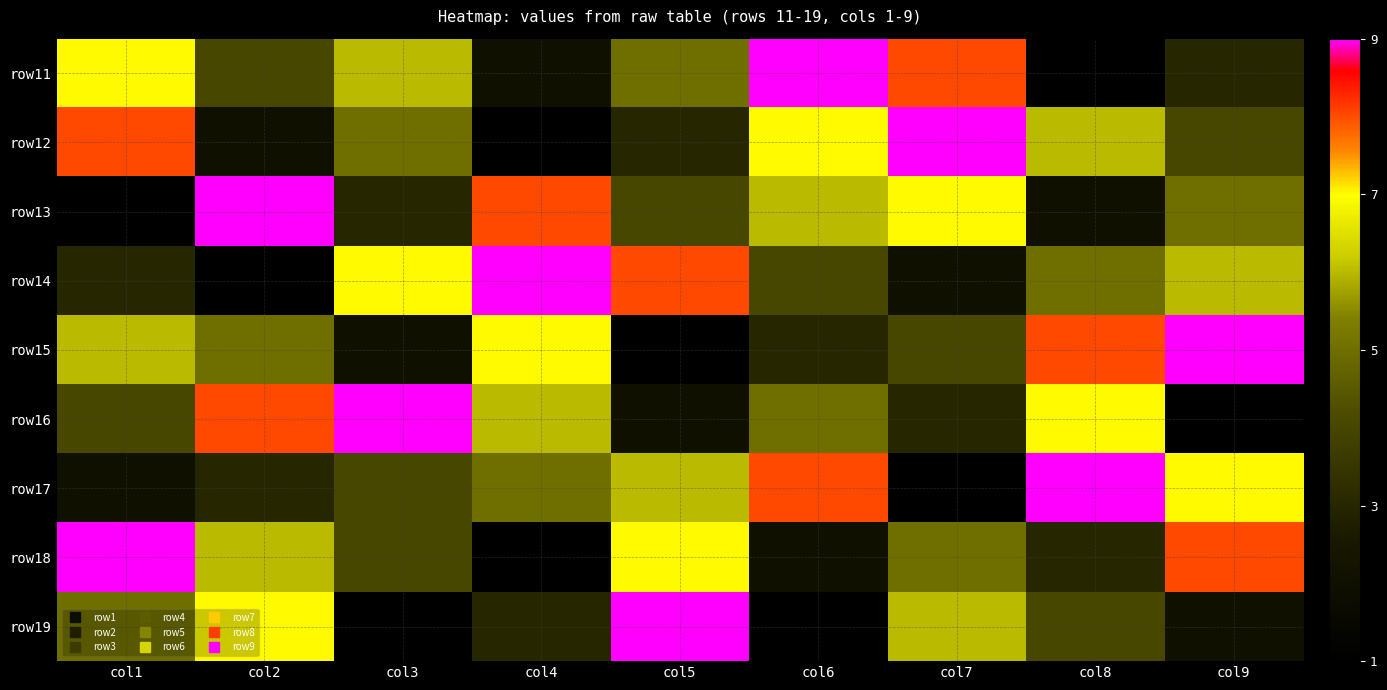

What is the maximum value shown in the chart?

9